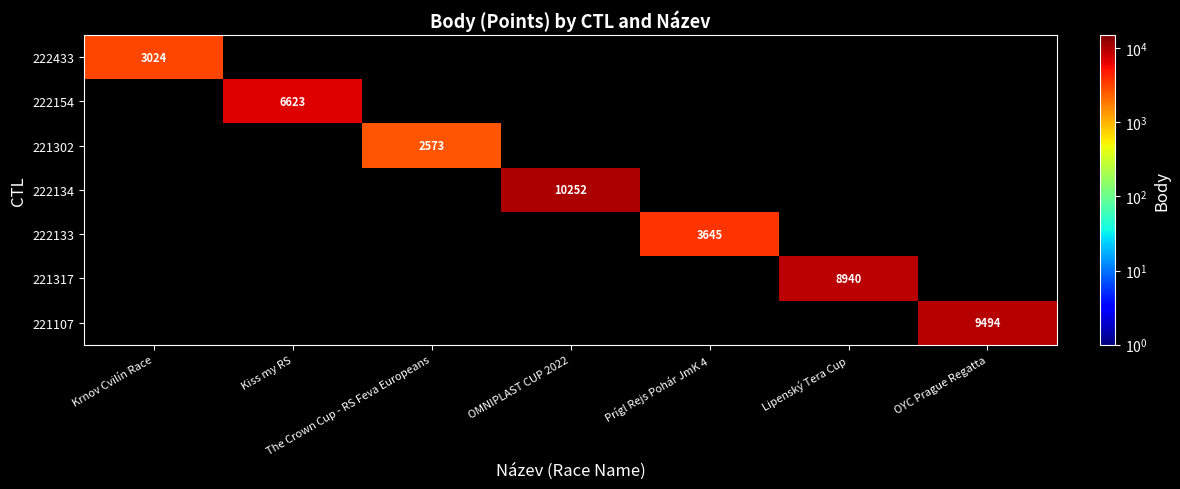

How many categories are shown in the chart?

7